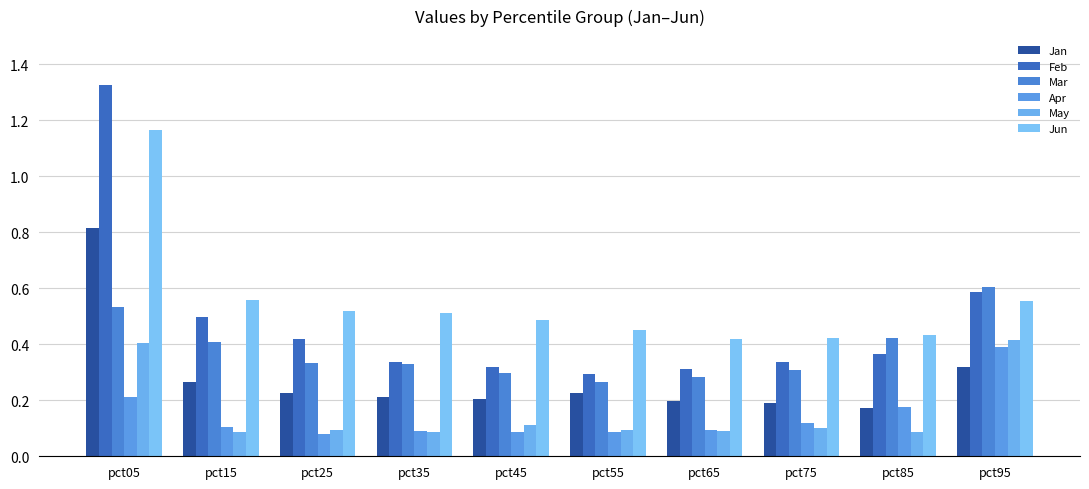

The May series shows 0.0 at pct45. True or false?

False